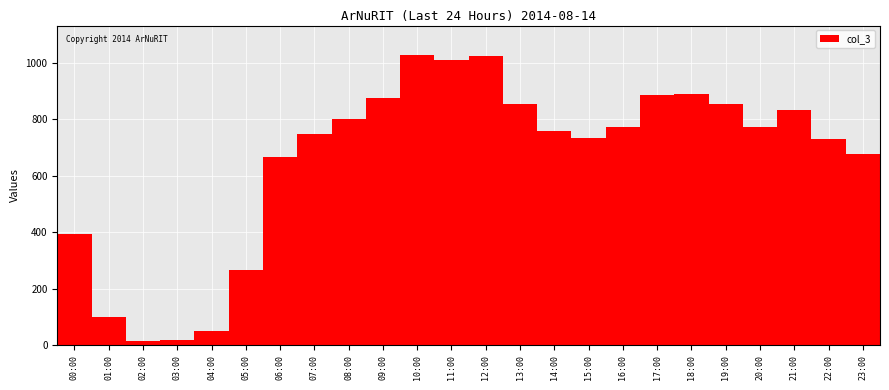

The chart shows a value of 1009 at 11:00. True or false?

True